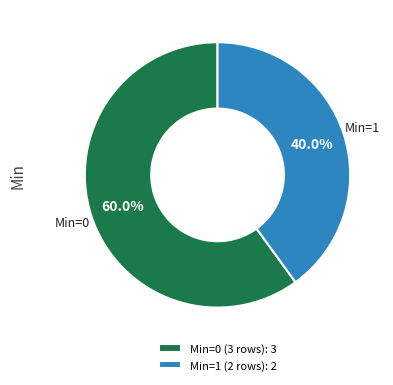

What is the smallest slice in the pie chart?

Min=1 (2 rows): 2